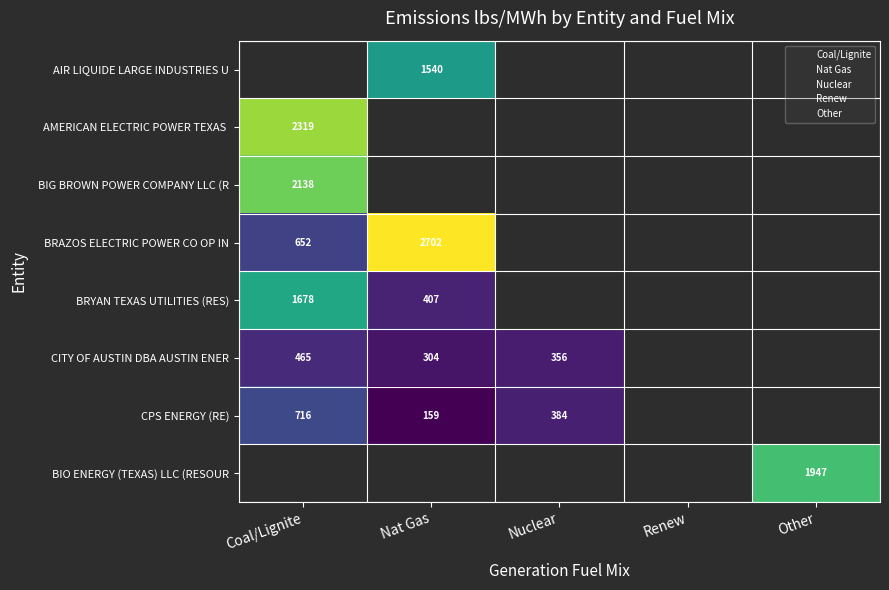

The value of CPS ENERGY (RE) at Nat Gas is 159.2. True or false?

True